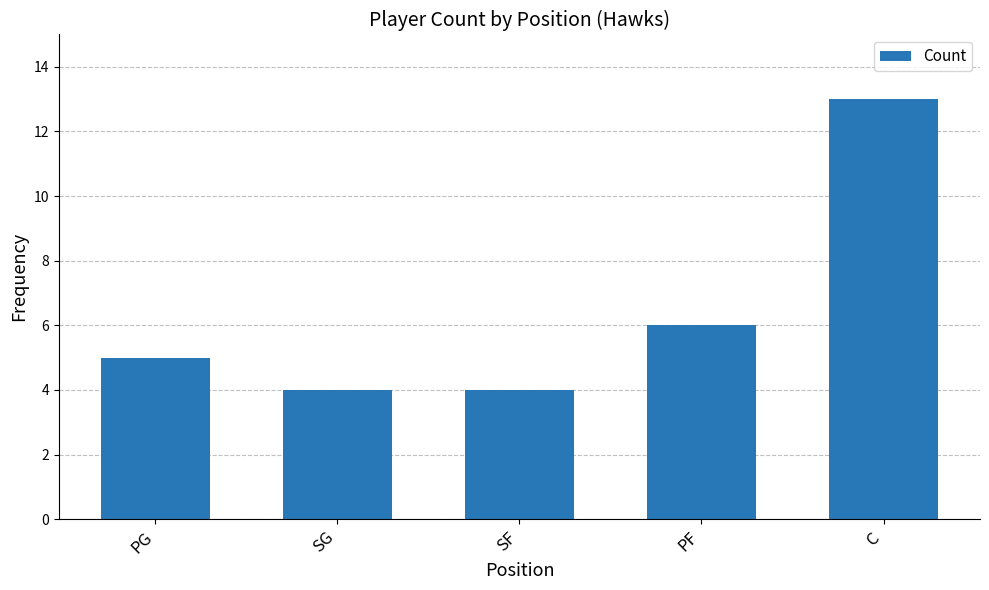

What is the greatest value displayed?

13